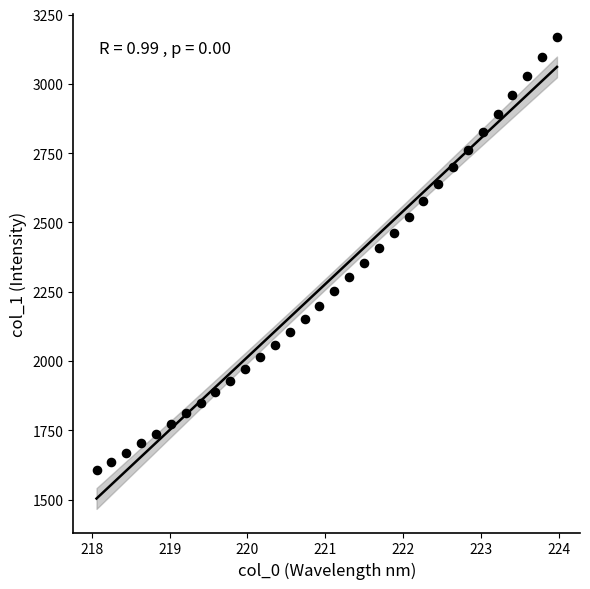

What is the range of X values (max minus min)?

5.9